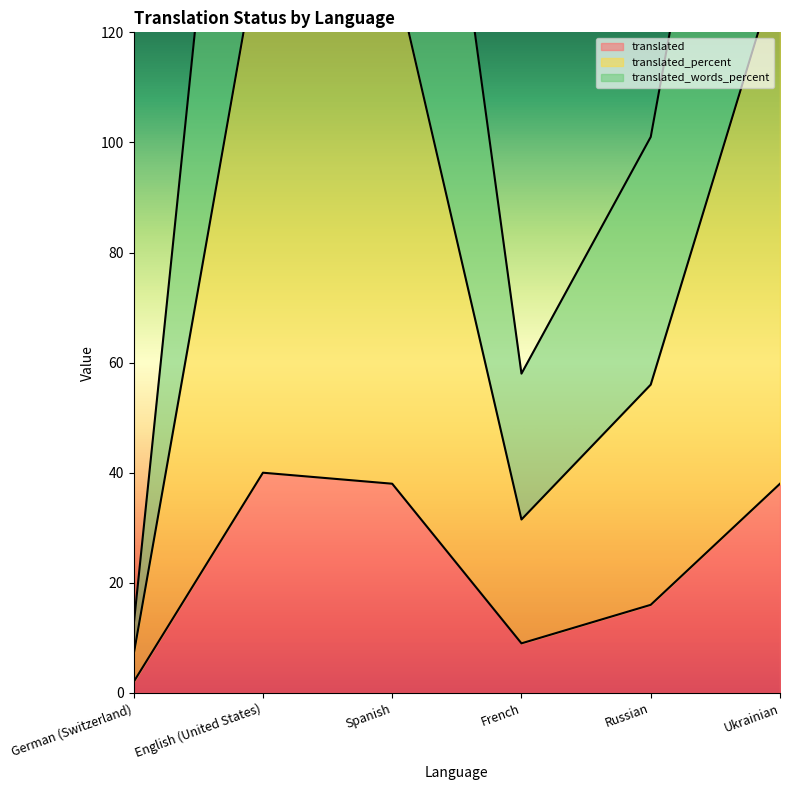

Which series has the largest total across all categories?

translated_words_percent